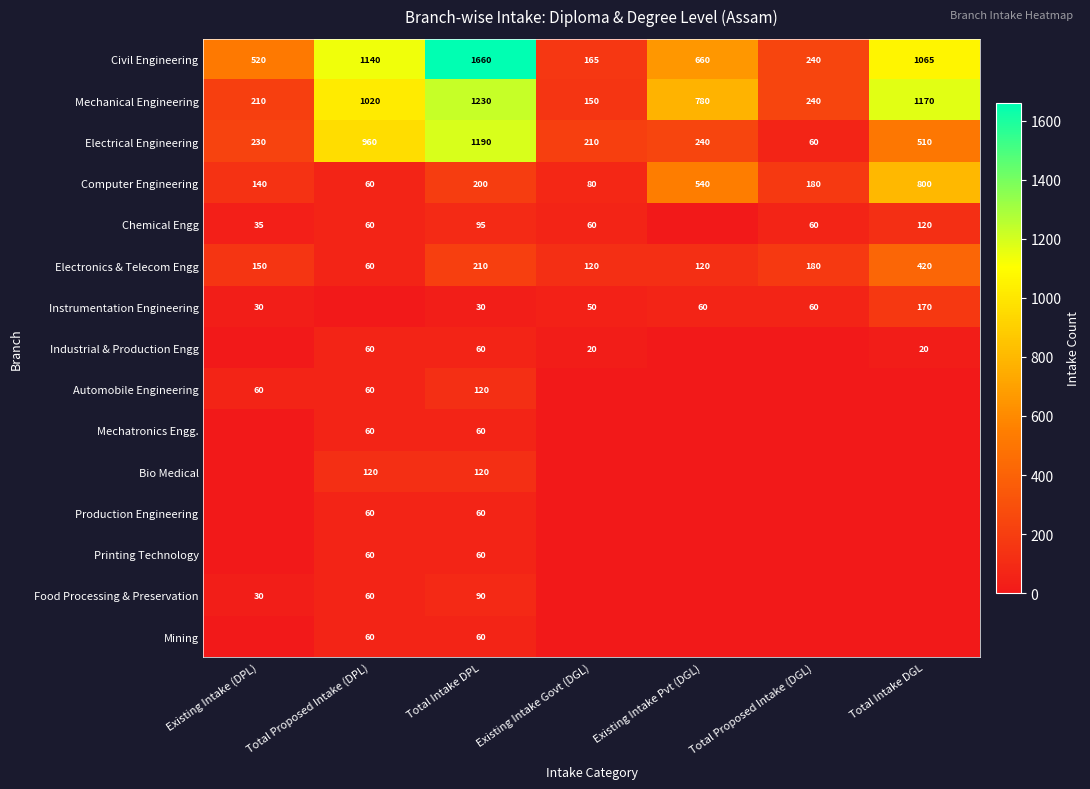

Rank the categories by Mechanical Engineering value from lowest to highest.

Existing Intake Govt (DGL), Existing Intake (DPL), Total Proposed Intake (DGL), Existing Intake Pvt (DGL), Total Proposed Intake (DPL), Total Intake DGL, Total Intake DPL